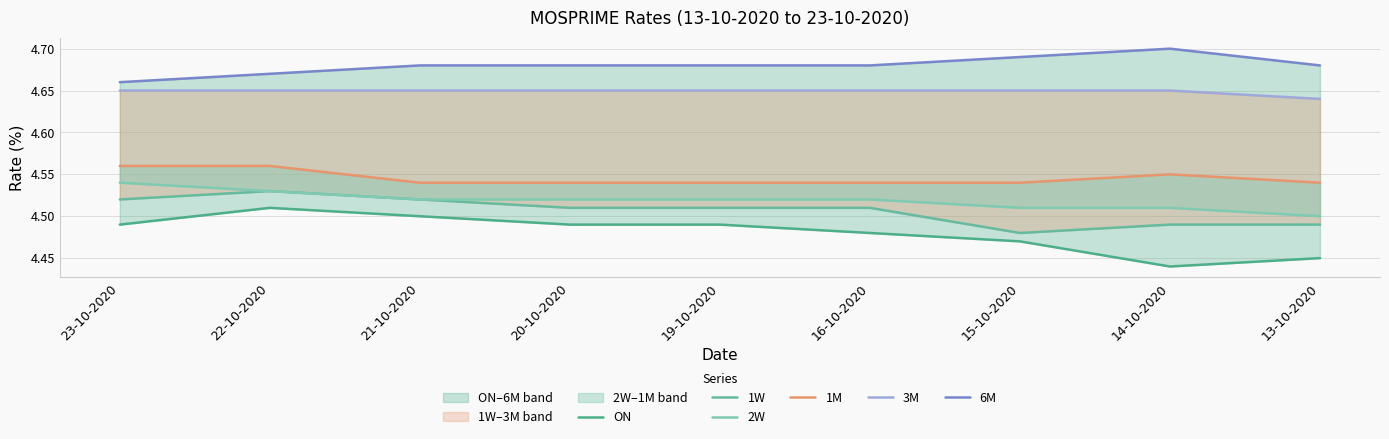

Which series changed the most between 22-10-2020 and 20-10-2020?

1W